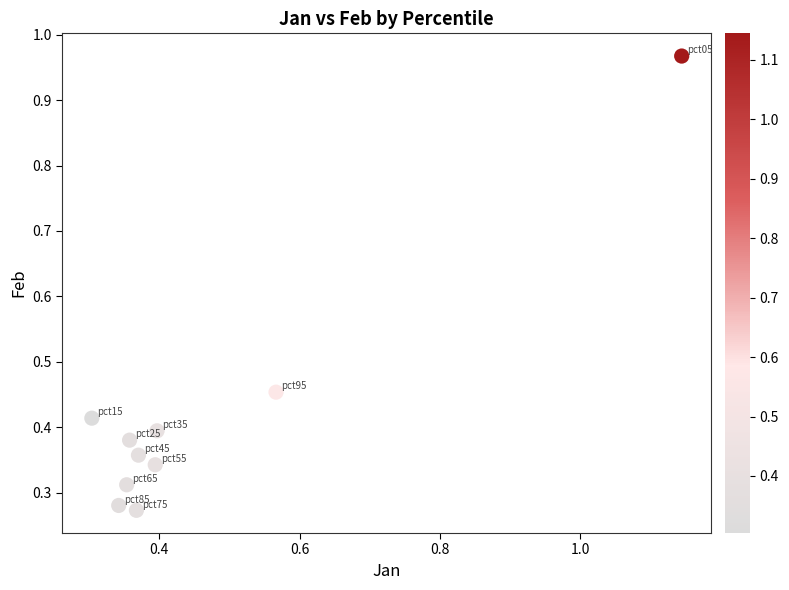

What is the range of X values (max minus min)?

0.8